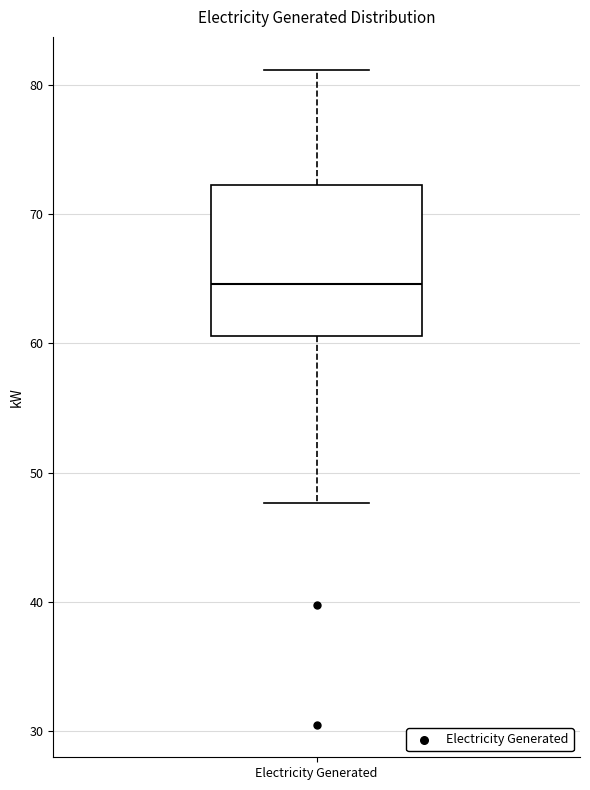

Read this box plot against the y-axis: the position of the median line, the range covered by the box, and the ends of both whiskers. The values are not printed on the chart, so give them approximately, as read against the axis.

median 65, box 61 to 72, whiskers 48 to 81